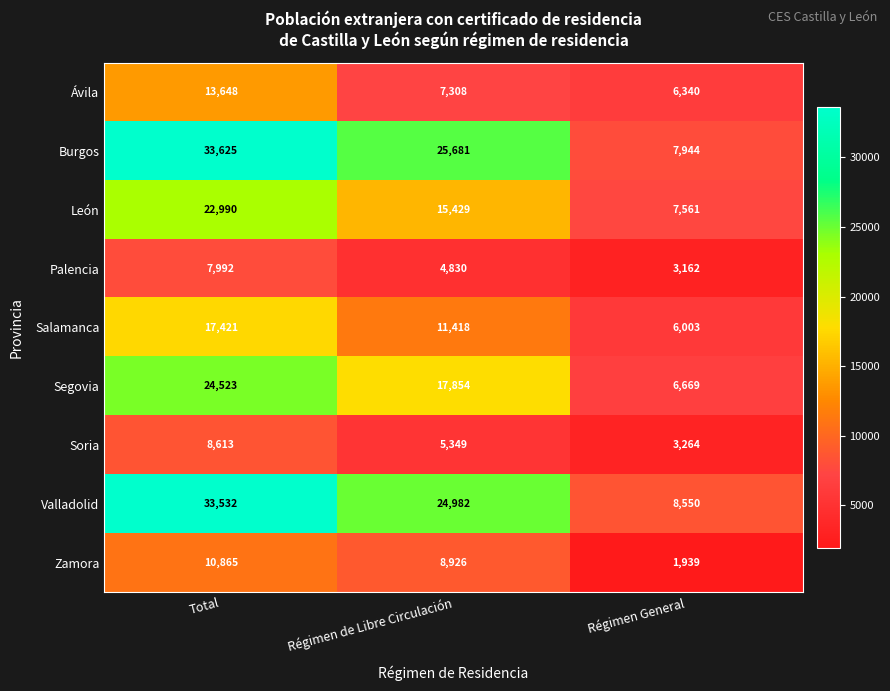

The Segovia series shows 17854 at Régimen de Libre Circulación. True or false?

True